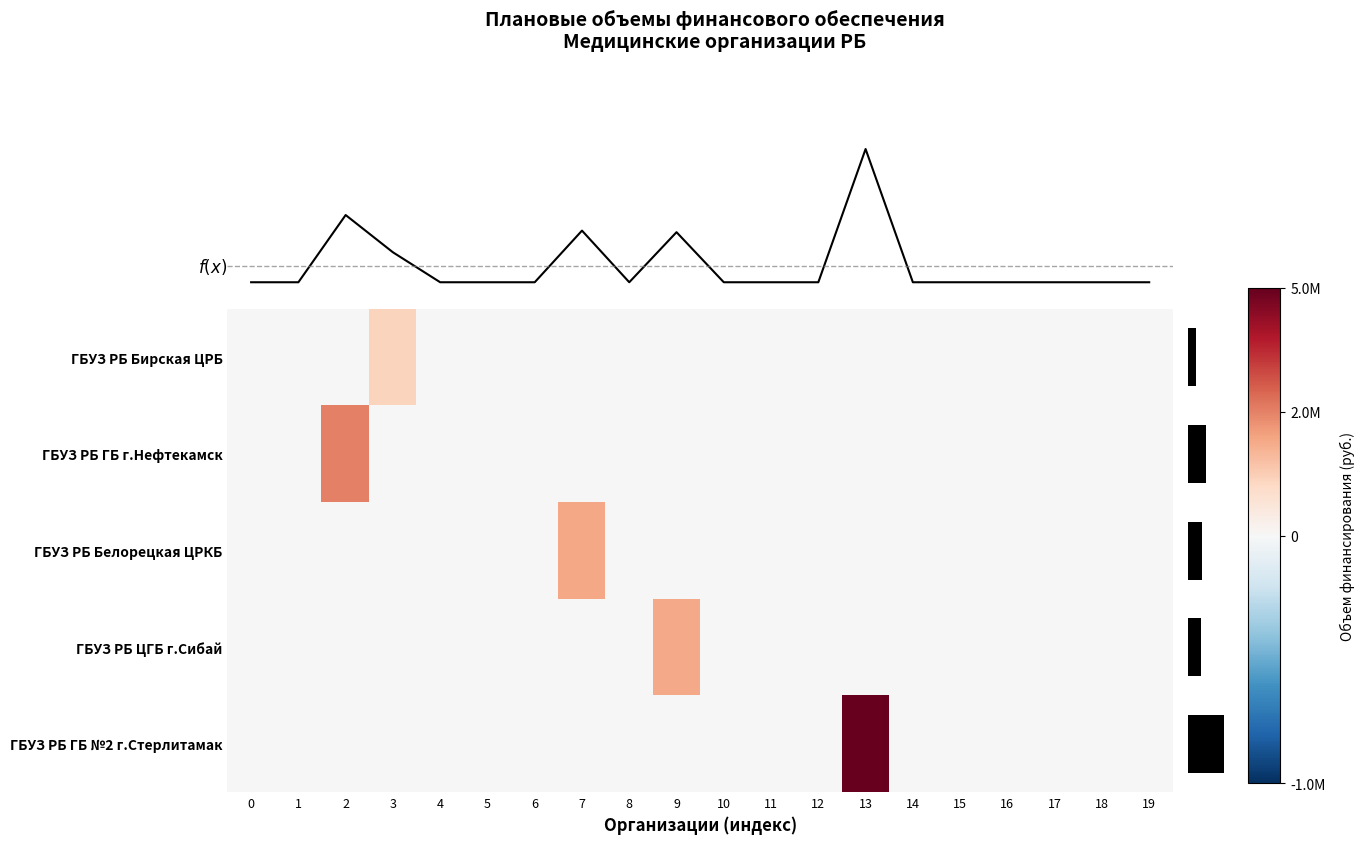

Count the number of categories in the chart.

20